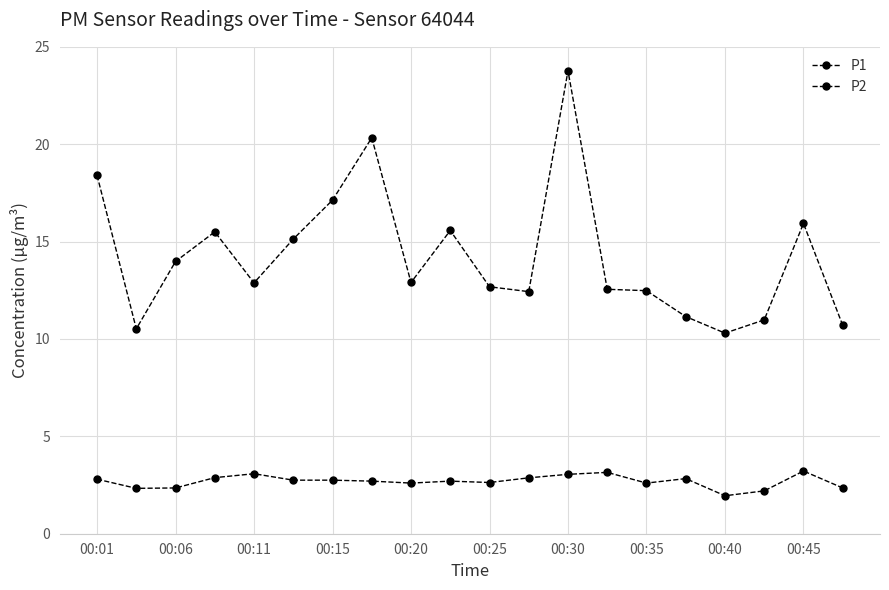

Reading right to left, what are all the values shown in this chart?

P1: 10.7	15.9	11.0	10.3	11.2	12.5	12.6	23.8	12.4	12.7	15.6	12.9	20.3	17.1	15.1	12.9	15.5	14.0	10.5	18.4
P2: 2.4	3.2	2.2	1.9	2.8	2.6	3.1	3.0	2.9	2.6	2.7	2.6	2.7	2.8	2.8	3.1	2.9	2.4	2.3	2.8